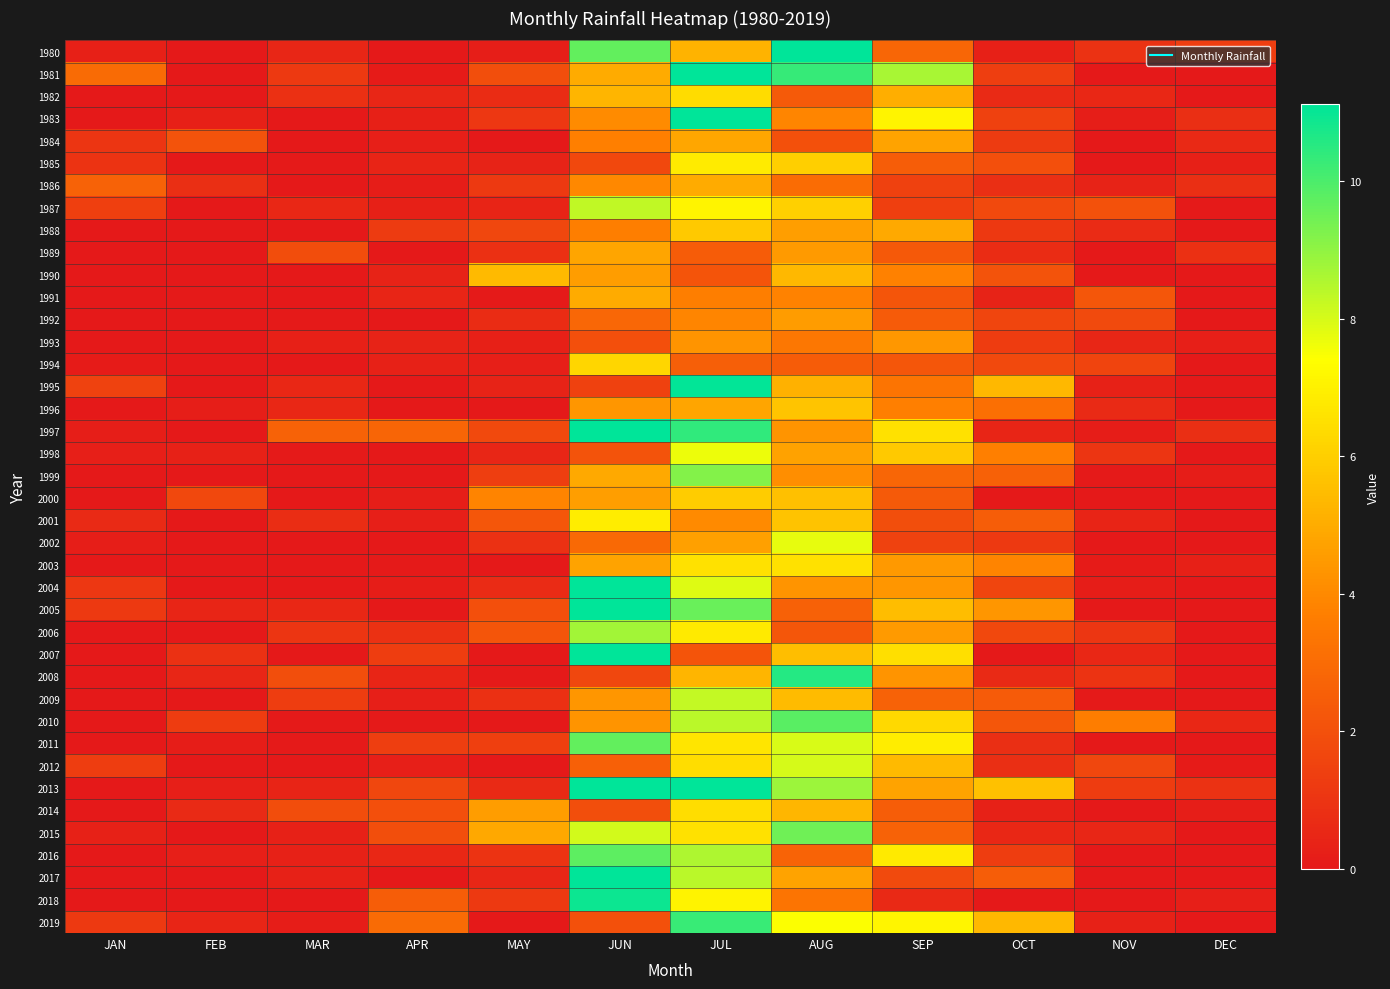

Reading right to left, extract all data points from this chart.

1980: DEC=1.4	NOV=0.9	OCT=0.3	SEP=2.8	AUG=13.4	JUL=5.2	JUN=9.7	MAY=0.2	APR=0.0	MAR=0.5	FEB=0.0	JAN=0.3
1981: DEC=0.0	NOV=0.0	OCT=1.3	SEP=8.7	AUG=10.3	JUL=11.7	JUN=5.0	MAY=1.9	APR=0.1	MAR=1.2	FEB=0.0	JAN=3.0
1982: DEC=0.0	NOV=0.5	OCT=0.6	SEP=5.1	AUG=2.4	JUL=6.4	JUN=5.3	MAY=0.7	APR=0.5	MAR=0.9	FEB=0.0	JAN=0.0
1983: DEC=0.8	NOV=0.2	OCT=1.4	SEP=7.1	AUG=3.9	JUL=26.8	JUN=4.0	MAY=1.1	APR=0.3	MAR=0.0	FEB=0.3	JAN=0.0
1984: DEC=0.6	NOV=0.0	OCT=1.2	SEP=4.8	AUG=2.0	JUL=4.8	JUN=3.7	MAY=0.0	APR=0.2	MAR=0.0	FEB=2.1	JAN=1.0
1985: DEC=0.3	NOV=0.0	OCT=2.0	SEP=2.5	AUG=6.0	JUL=6.8	JUN=1.7	MAY=0.4	APR=0.4	MAR=0.1	FEB=0.0	JAN=1.0
1986: DEC=0.8	NOV=0.4	OCT=0.8	SEP=1.4	AUG=3.0	JUL=5.0	JUN=4.0	MAY=1.2	APR=0.2	MAR=0.0	FEB=0.8	JAN=2.7
1987: DEC=0.1	NOV=2.1	OCT=1.8	SEP=1.4	AUG=6.0	JUL=7.1	JUN=8.3	MAY=0.4	APR=0.3	MAR=0.6	FEB=0.0	JAN=1.4
1988: DEC=0.0	NOV=0.7	OCT=1.2	SEP=4.9	AUG=4.6	JUL=5.8	JUN=3.7	MAY=1.7	APR=1.2	MAR=0.0	FEB=0.0	JAN=0.0
1989: DEC=0.8	NOV=0.0	OCT=0.7	SEP=2.3	AUG=4.5	JUL=2.4	JUN=4.8	MAY=0.9	APR=0.0	MAR=1.9	FEB=0.0	JAN=0.0
1990: DEC=0.0	NOV=0.0	OCT=2.1	SEP=3.7	AUG=5.3	JUL=2.2	JUN=4.6	MAY=5.4	APR=0.4	MAR=0.0	FEB=0.0	JAN=0.0
1991: DEC=0.0	NOV=2.3	OCT=0.4	SEP=2.2	AUG=3.8	JUL=3.7	JUN=5.0	MAY=0.1	APR=0.4	MAR=0.0	FEB=0.1	JAN=0.0
1992: DEC=0.0	NOV=1.8	OCT=1.6	SEP=2.4	AUG=4.6	JUL=3.9	JUN=2.9	MAY=0.7	APR=0.0	MAR=0.1	FEB=0.0	JAN=0.0
1993: DEC=0.3	NOV=0.5	OCT=1.3	SEP=4.4	AUG=3.4	JUL=4.3	JUN=2.0	MAY=0.3	APR=0.4	MAR=0.3	FEB=0.0	JAN=0.0
1994: DEC=0.0	NOV=1.6	OCT=1.8	SEP=2.3	AUG=2.5	JUL=2.6	JUN=6.2	MAY=0.3	APR=0.3	MAR=0.0	FEB=0.0	JAN=0.1
1995: DEC=0.0	NOV=0.3	OCT=5.4	SEP=3.3	AUG=5.1	JUL=11.1	JUN=1.5	MAY=0.4	APR=0.0	MAR=0.5	FEB=0.0	JAN=1.5
1996: DEC=0.0	NOV=0.6	OCT=3.2	SEP=3.7	AUG=5.7	JUL=4.8	JUN=4.4	MAY=0.0	APR=0.0	MAR=0.5	FEB=0.2	JAN=0.0
1997: DEC=0.8	NOV=0.2	OCT=0.5	SEP=6.5	AUG=4.3	JUL=10.4	JUN=28.2	MAY=1.8	APR=2.8	MAR=2.7	FEB=0.0	JAN=0.2
1998: DEC=0.0	NOV=1.0	OCT=3.7	SEP=5.8	AUG=4.7	JUL=7.7	JUN=2.1	MAY=0.5	APR=0.0	MAR=0.1	FEB=0.3	JAN=0.3
1999: DEC=0.1	NOV=0.1	OCT=2.6	SEP=2.8	AUG=4.2	JUL=9.2	JUN=4.9	MAY=1.4	APR=0.0	MAR=0.0	FEB=0.0	JAN=0.0
2000: DEC=0.0	NOV=0.0	OCT=0.0	SEP=2.4	AUG=5.6	JUL=5.9	JUN=4.6	MAY=3.9	APR=0.2	MAR=0.0	FEB=1.7	JAN=0.0
2001: DEC=0.0	NOV=0.4	OCT=2.5	SEP=1.9	AUG=5.7	JUL=4.0	JUN=6.9	MAY=2.2	APR=0.3	MAR=0.8	FEB=0.0	JAN=0.6
2002: DEC=0.0	NOV=0.0	OCT=1.2	SEP=1.5	AUG=7.8	JUL=4.7	JUN=2.9	MAY=0.9	APR=0.0	MAR=0.0	FEB=0.0	JAN=0.2
2003: DEC=0.3	NOV=0.1	OCT=3.8	SEP=4.5	AUG=6.5	JUL=6.5	JUN=4.8	MAY=0.0	APR=0.1	MAR=0.0	FEB=0.0	JAN=0.0
2004: DEC=0.0	NOV=0.2	OCT=1.6	SEP=4.4	AUG=4.3	JUL=7.9	JUN=13.0	MAY=0.7	APR=0.1	MAR=0.0	FEB=0.0	JAN=1.1
2005: DEC=0.0	NOV=0.0	OCT=4.4	SEP=5.5	AUG=2.6	JUL=9.6	JUN=15.0	MAY=2.0	APR=0.0	MAR=0.6	FEB=0.4	JAN=1.2
2006: DEC=0.0	NOV=1.1	OCT=1.7	SEP=4.5	AUG=2.2	JUL=6.8	JUN=8.7	MAY=2.2	APR=0.9	MAR=1.0	FEB=0.0	JAN=0.0
2007: DEC=0.0	NOV=0.6	OCT=0.0	SEP=6.5	AUG=5.6	JUL=2.2	JUN=11.2	MAY=0.0	APR=1.3	MAR=0.0	FEB=0.9	JAN=0.0
2008: DEC=0.0	NOV=1.0	OCT=0.6	SEP=4.3	AUG=10.6	JUL=5.3	JUN=1.7	MAY=0.1	APR=0.4	MAR=1.9	FEB=0.5	JAN=0.0
2009: DEC=0.0	NOV=0.1	OCT=2.4	SEP=2.7	AUG=5.5	JUL=8.3	JUN=4.4	MAY=0.8	APR=0.3	MAR=1.3	FEB=0.0	JAN=0.0
2010: DEC=0.5	NOV=3.6	OCT=2.2	SEP=6.3	AUG=9.8	JUL=8.4	JUN=4.3	MAY=0.0	APR=0.1	MAR=0.1	FEB=1.3	JAN=0.0
2011: DEC=0.0	NOV=0.0	OCT=0.8	SEP=6.9	AUG=8.0	JUL=6.6	JUN=9.7	MAY=1.4	APR=1.3	MAR=0.1	FEB=0.2	JAN=0.0
2012: DEC=0.1	NOV=1.6	OCT=0.8	SEP=5.4	AUG=8.0	JUL=6.4	JUN=2.6	MAY=0.0	APR=0.2	MAR=0.0	FEB=0.0	JAN=1.3
2013: DEC=0.9	NOV=1.3	OCT=5.6	SEP=4.8	AUG=8.8	JUL=15.8	JUN=15.0	MAY=0.6	APR=1.7	MAR=0.4	FEB=0.2	JAN=0.0
2014: DEC=0.2	NOV=0.0	OCT=0.3	SEP=2.5	AUG=5.3	JUL=6.4	JUN=1.9	MAY=4.6	APR=2.0	MAR=1.9	FEB=0.6	JAN=0.0
2015: DEC=0.0	NOV=0.5	OCT=0.6	SEP=2.7	AUG=9.5	JUL=6.5	JUN=8.0	MAY=4.9	APR=1.9	MAR=0.3	FEB=0.0	JAN=0.3
2016: DEC=0.0	NOV=0.0	OCT=1.3	SEP=6.8	AUG=2.7	JUL=8.6	JUN=9.7	MAY=1.0	APR=0.6	MAR=0.3	FEB=0.3	JAN=0.0
2017: DEC=0.0	NOV=0.0	OCT=2.5	SEP=1.8	AUG=4.8	JUL=8.4	JUN=12.3	MAY=0.5	APR=0.0	MAR=0.3	FEB=0.0	JAN=0.0
2018: DEC=0.2	NOV=0.0	OCT=0.0	SEP=0.6	AUG=3.3	JUL=7.1	JUN=10.9	MAY=1.2	APR=2.5	MAR=0.0	FEB=0.0	JAN=0.0
2019: DEC=0.0	NOV=0.3	OCT=5.4	SEP=7.2	AUG=7.4	JUL=10.3	JUN=2.0	MAY=0.0	APR=3.0	MAR=0.1	FEB=0.4	JAN=1.2